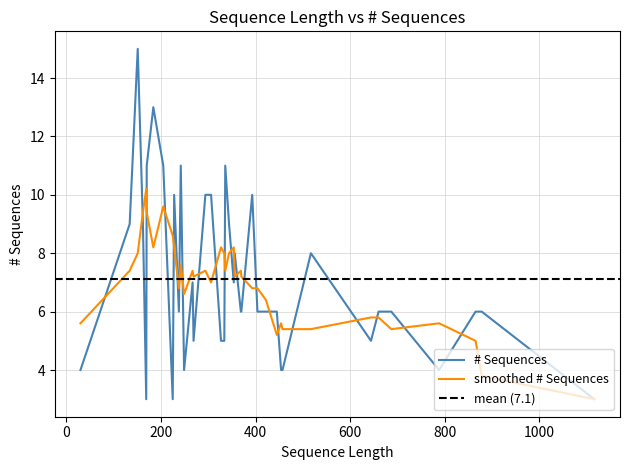

What is the sum of all values?

278